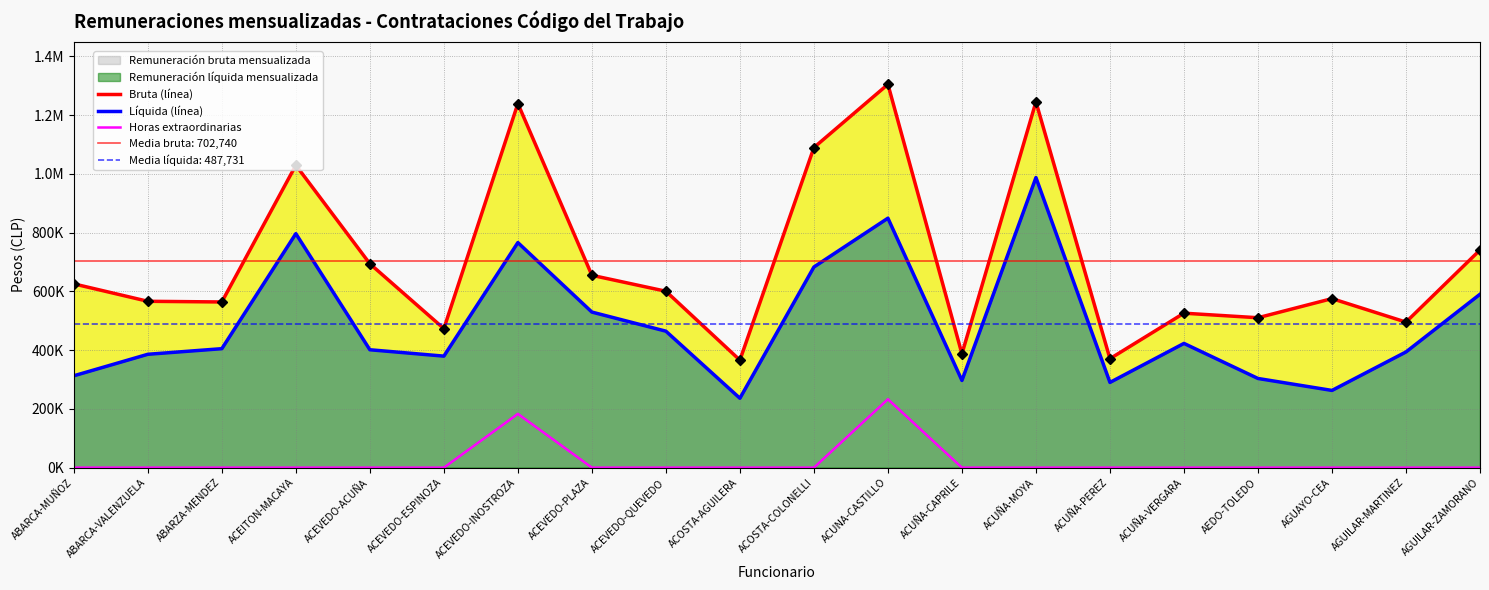

Reading right to left, transcribe all the data shown in this chart.

Bruta (línea): AGUILAR-ZAMORANO=740690	AGUILAR-MARTINEZ=495288	AGUAYO-CEA=575193	AEDO-TOLEDO=510161	ACUÑA-VERGARA=525640	ACUÑA-PEREZ=370705	ACUÑA-MOYA=1244890	ACUÑA-CAPRILE=387192	ACUNA-CASTILLO=1304478	ACOSTA-COLONELLI=1089293	ACOSTA-AGUILERA=365819	ACEVEDO-QUEVEDO=600298	ACEVEDO-PLAZA=654566	ACEVEDO-INOSTROZA=1238958	ACEVEDO-ESPINOZA=473141	ACEVEDO-ACUÑA=693860	ACEITON-MACAYA=1029261	ABARZA-MENDEZ=563823	ABARCA-VALENZUELA=566118	ABARCA-MUÑOZ=625417
Líquida (línea): AGUILAR-ZAMORANO=590120	AGUILAR-MARTINEZ=393735	AGUAYO-CEA=262752	AEDO-TOLEDO=303447	ACUÑA-VERGARA=422762	ACUÑA-PEREZ=290000	ACUÑA-MOYA=987236	ACUÑA-CAPRILE=296724	ACUNA-CASTILLO=848934	ACOSTA-COLONELLI=682793	ACOSTA-AGUILERA=236131	ACEVEDO-QUEVEDO=464424	ACEVEDO-PLAZA=529406	ACEVEDO-INOSTROZA=765918	ACEVEDO-ESPINOZA=379511	ACEVEDO-ACUÑA=401186	ACEITON-MACAYA=796297	ABARZA-MENDEZ=404845	ABARCA-VALENZUELA=385773	ABARCA-MUÑOZ=312620
Horas extraordinarias: AGUILAR-ZAMORANO=0	AGUILAR-MARTINEZ=0	AGUAYO-CEA=0	AEDO-TOLEDO=0	ACUÑA-VERGARA=0	ACUÑA-PEREZ=0	ACUÑA-MOYA=0	ACUÑA-CAPRILE=0	ACUNA-CASTILLO=232837	ACOSTA-COLONELLI=0	ACOSTA-AGUILERA=0	ACEVEDO-QUEVEDO=0	ACEVEDO-PLAZA=0	ACEVEDO-INOSTROZA=182943	ACEVEDO-ESPINOZA=0	ACEVEDO-ACUÑA=0	ACEITON-MACAYA=0	ABARZA-MENDEZ=0	ABARCA-VALENZUELA=0	ABARCA-MUÑOZ=0